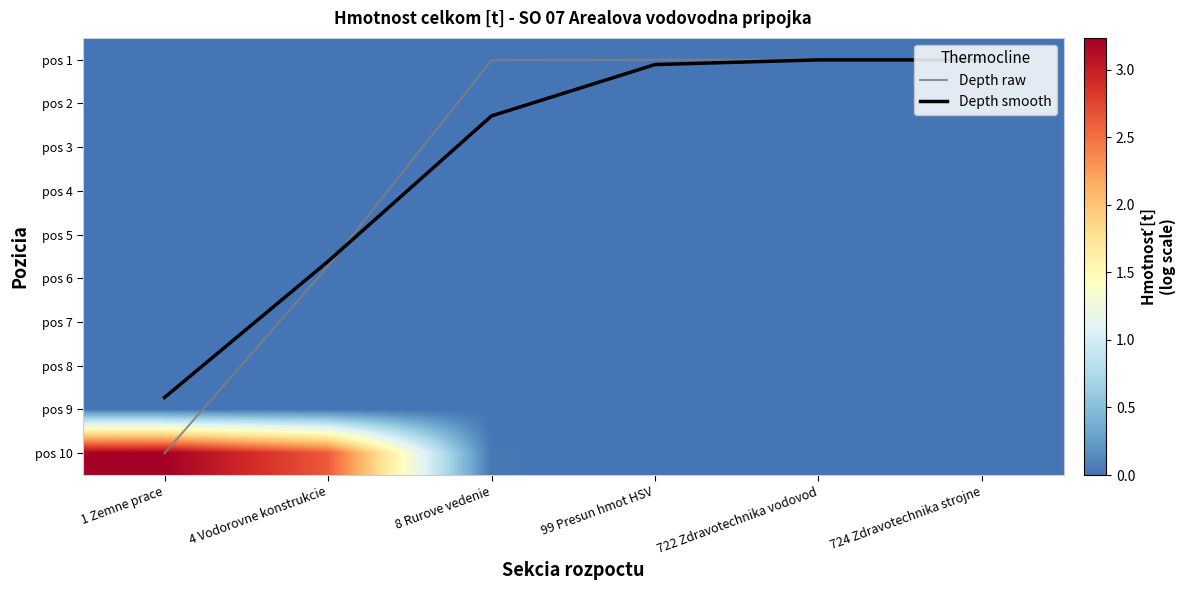

Which series has the largest total across all categories?

Depth smooth